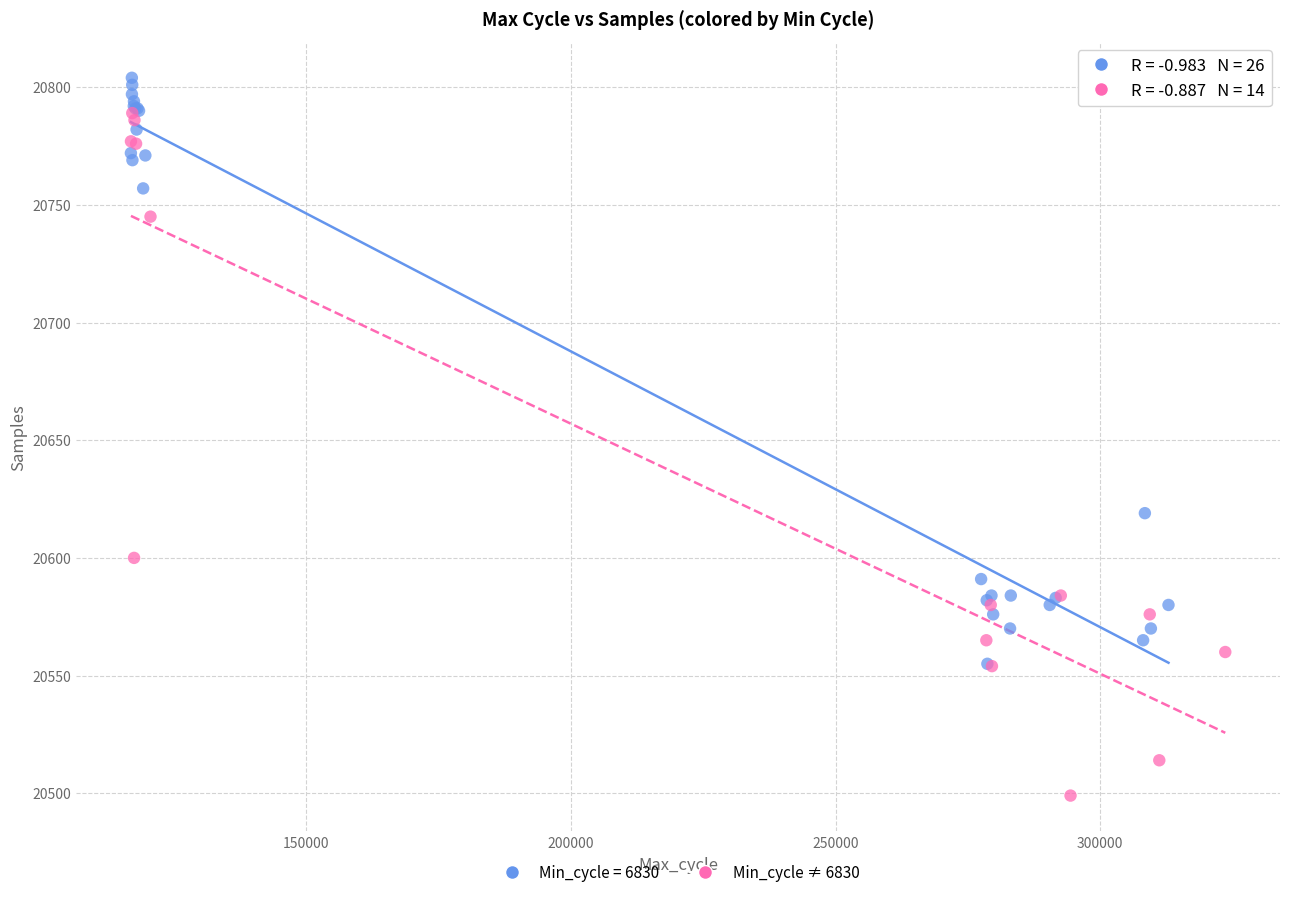

Which series contains the lowest Y value?

Min_cycle ≠ 6830